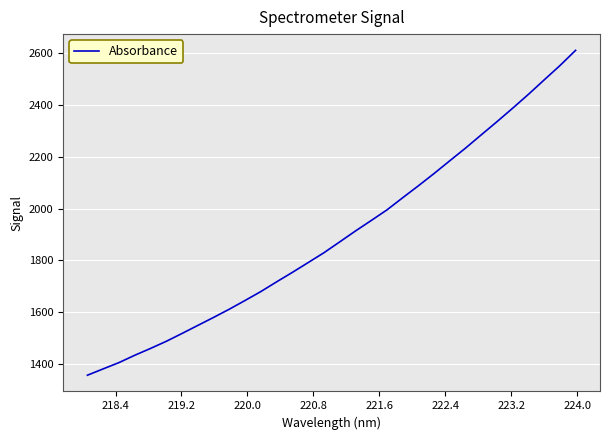

What is the minimum value shown in the chart?

1358.4